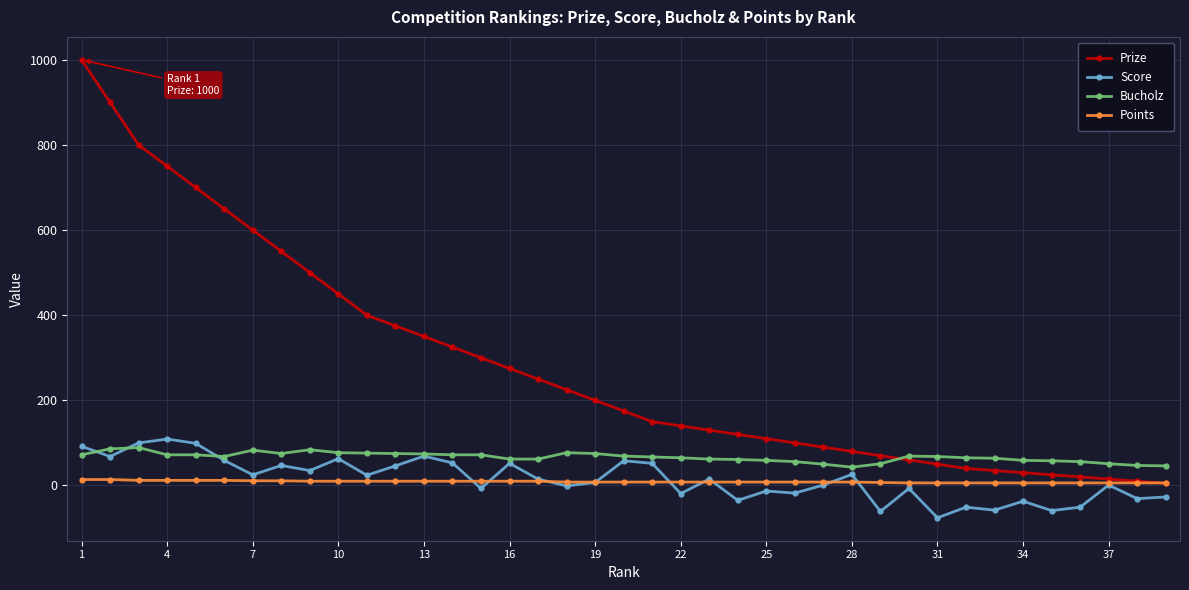

After their last crossing, which series has the higher values: Bucholz or Prize?

Bucholz